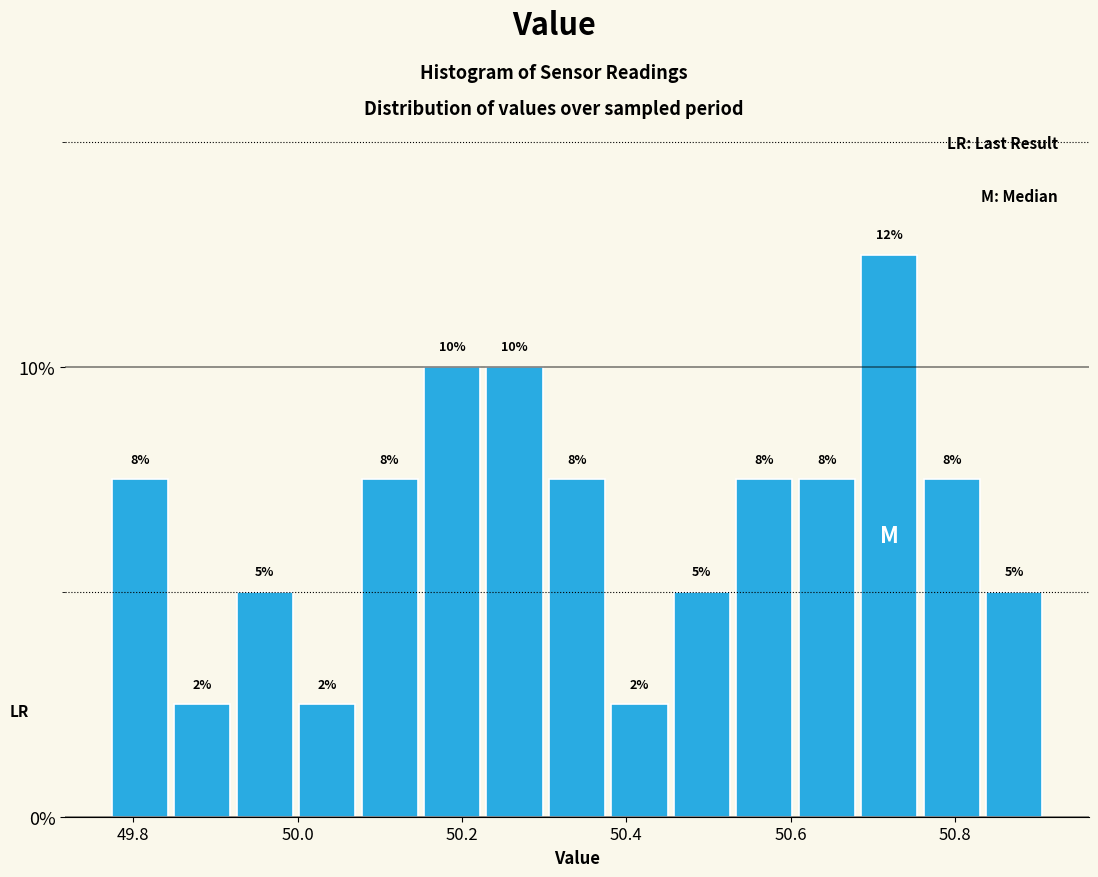

Around what value on the x-axis is the tallest bar? Give the approximate position of its centre, as read against the axis.

50.72